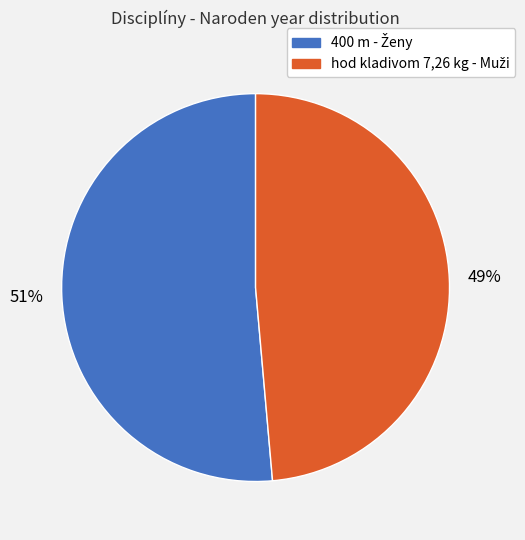

To the nearest percent, what is the average slice percentage?

50%